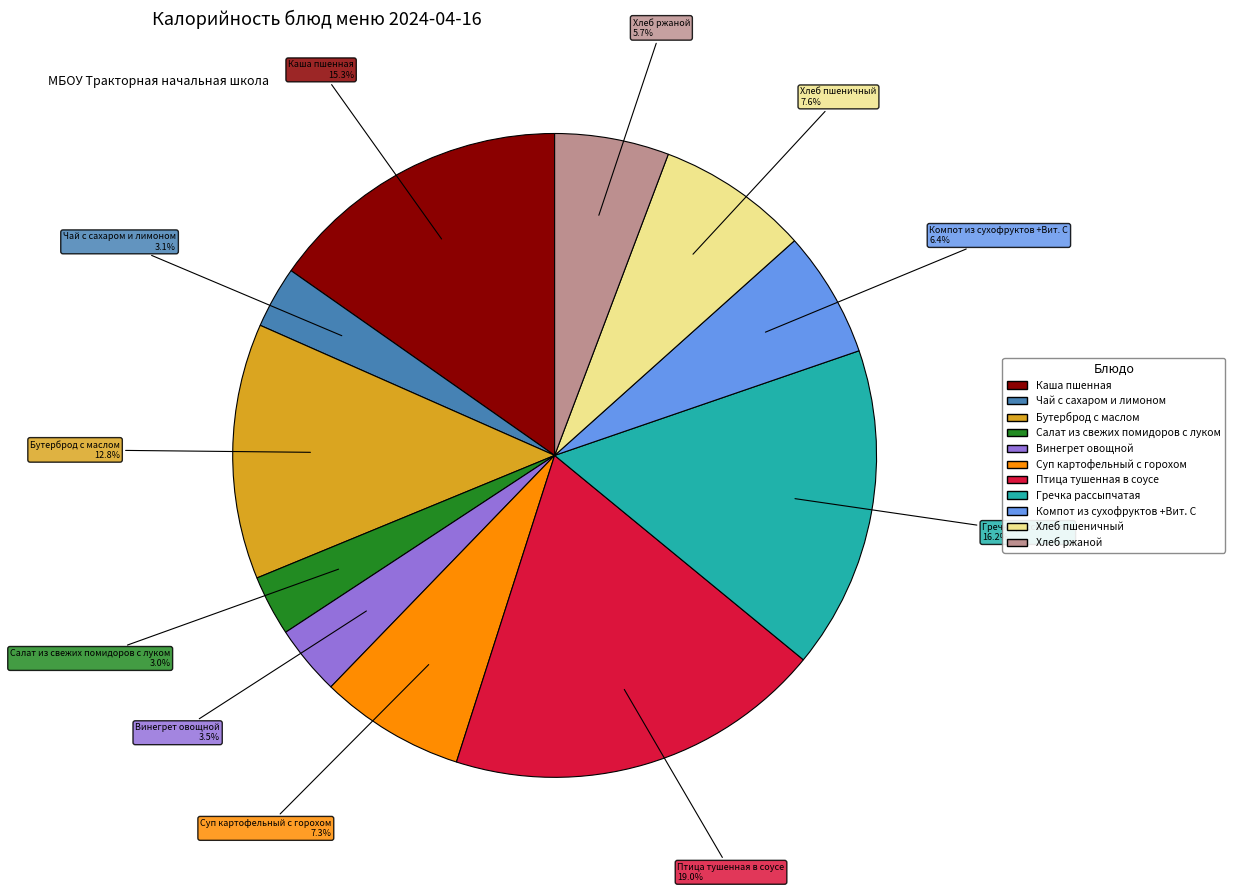

Which category has the biggest portion of the pie?

Птица тушенная в соусе